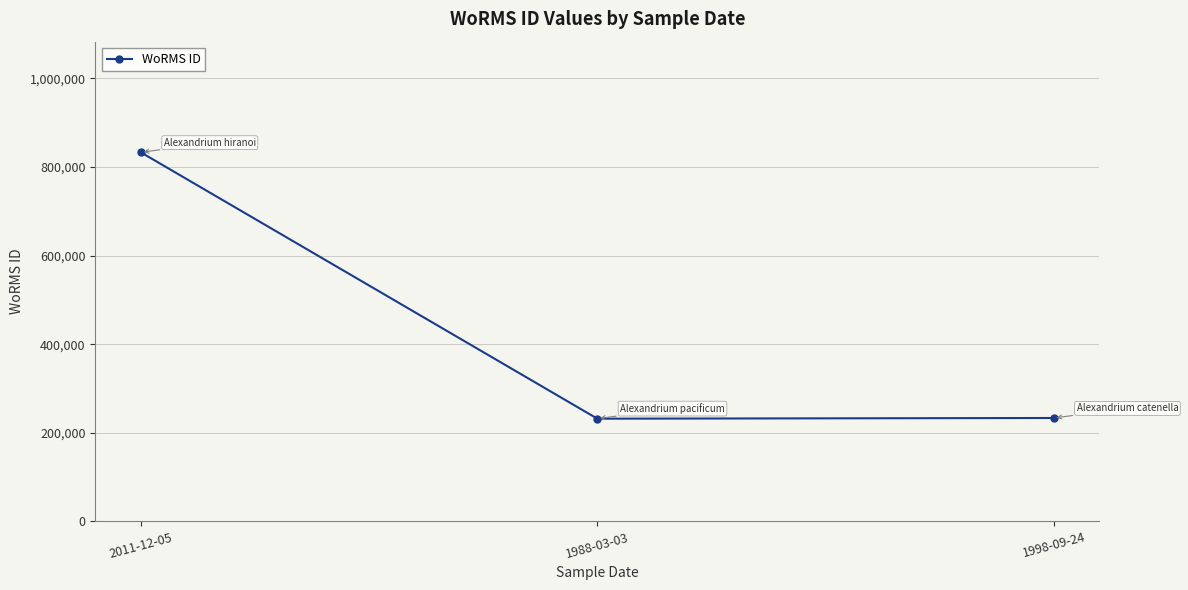

What is the change in value from 1988-03-03 to 1998-09-24?

+1567